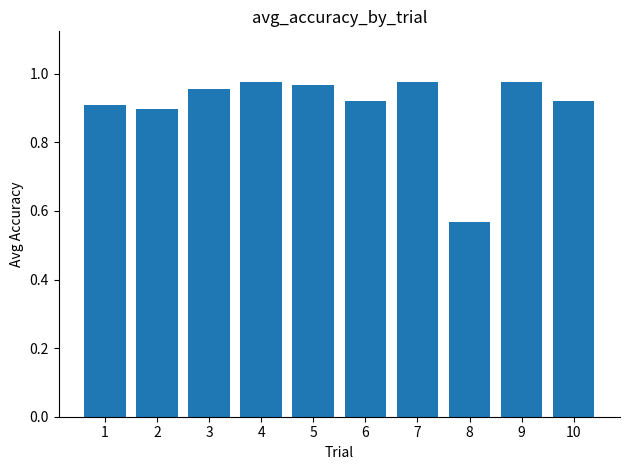

What is the difference between the maximum and minimum values?

0.4